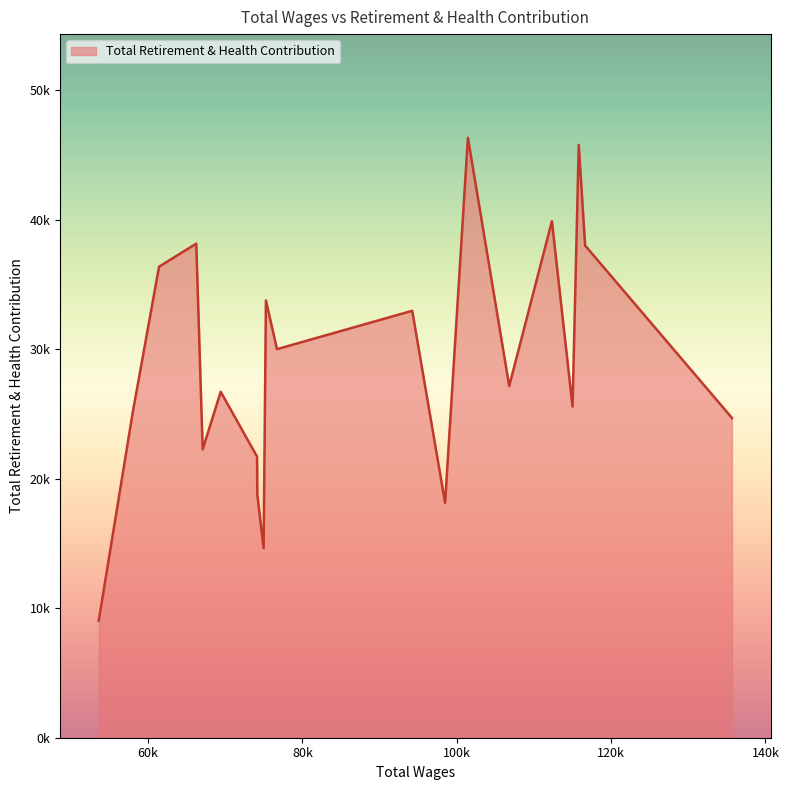

Is this an area chart (filled region under the line)?

Yes